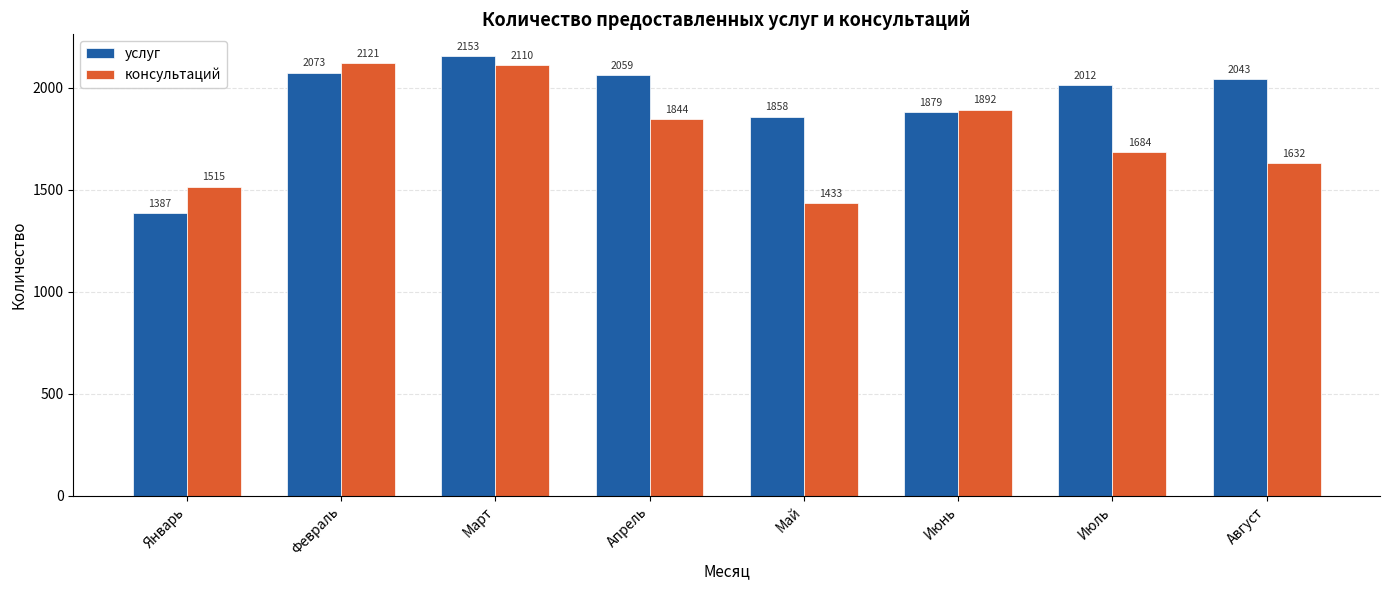

What is the value of the услуг bar at the 5th from the left?

1858